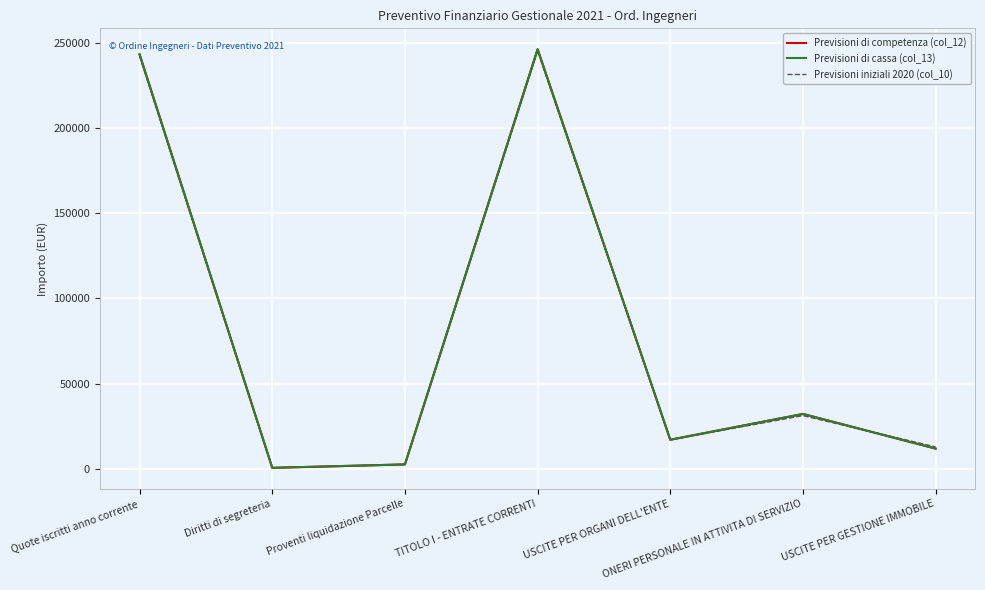

Which series has the widest spread of values?

Previsioni di competenza (col_12)